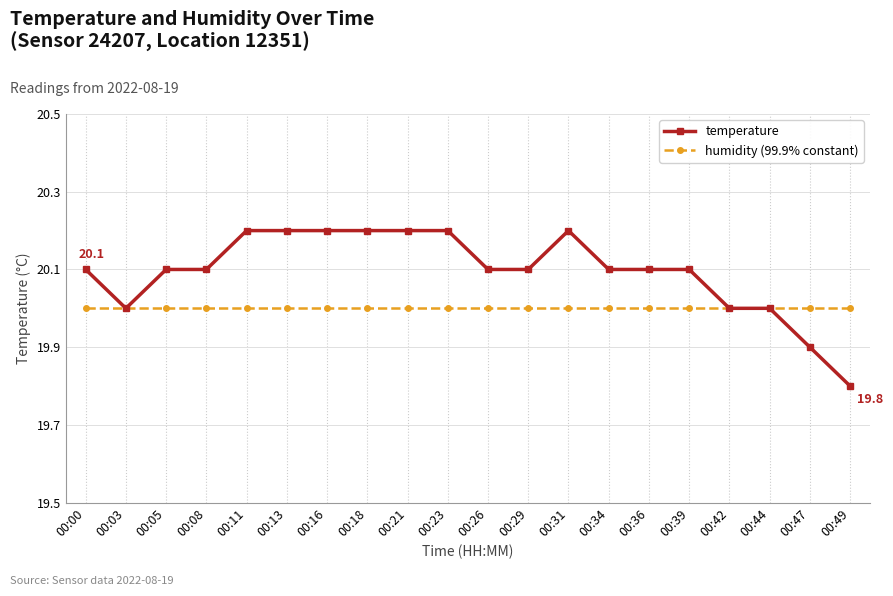

Where is the first local minimum for temperature?

00:03